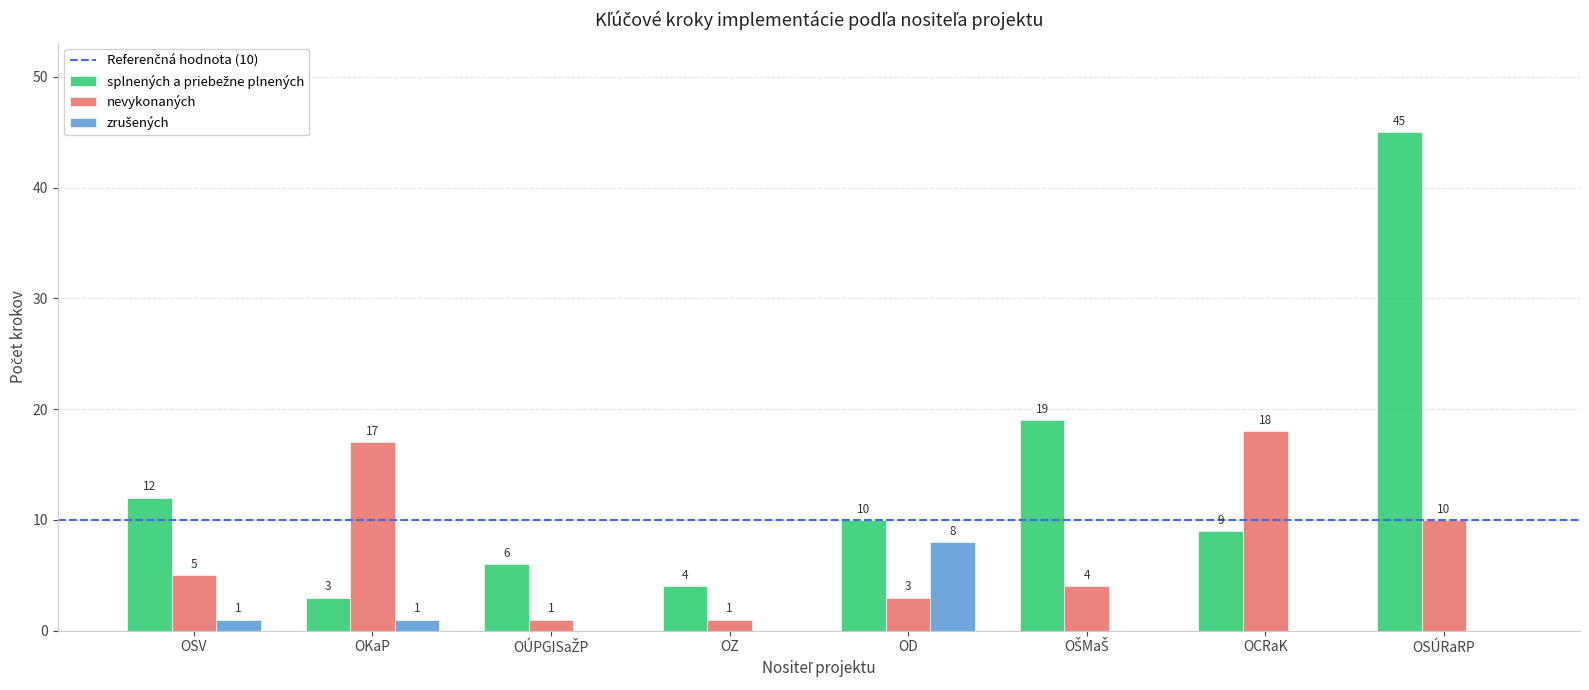

What is the total value across all series at OD?

21